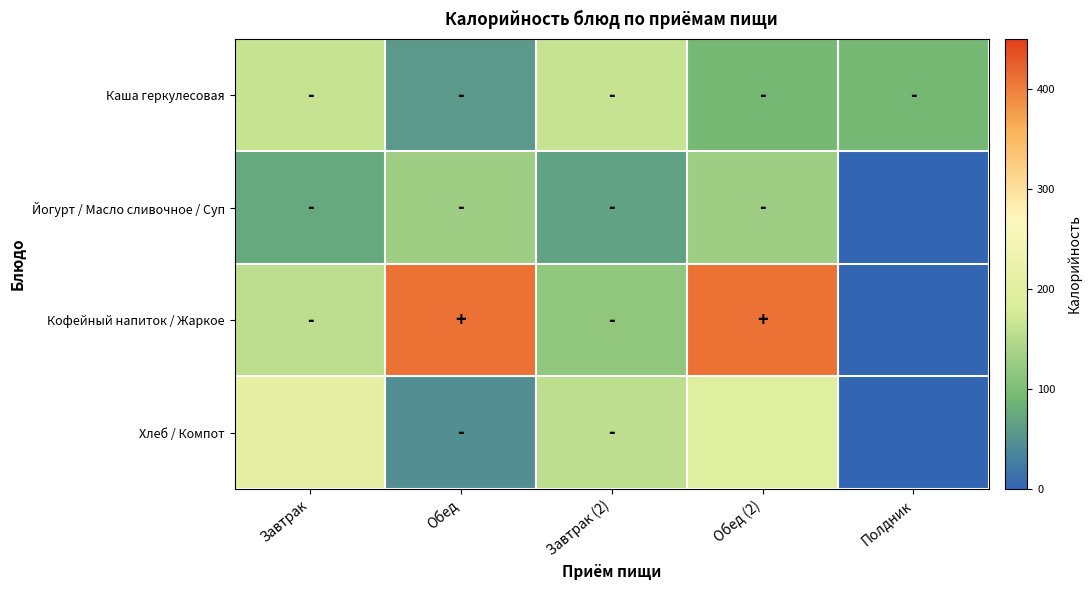

At which category is the sum across all series the highest?

Обед (2)